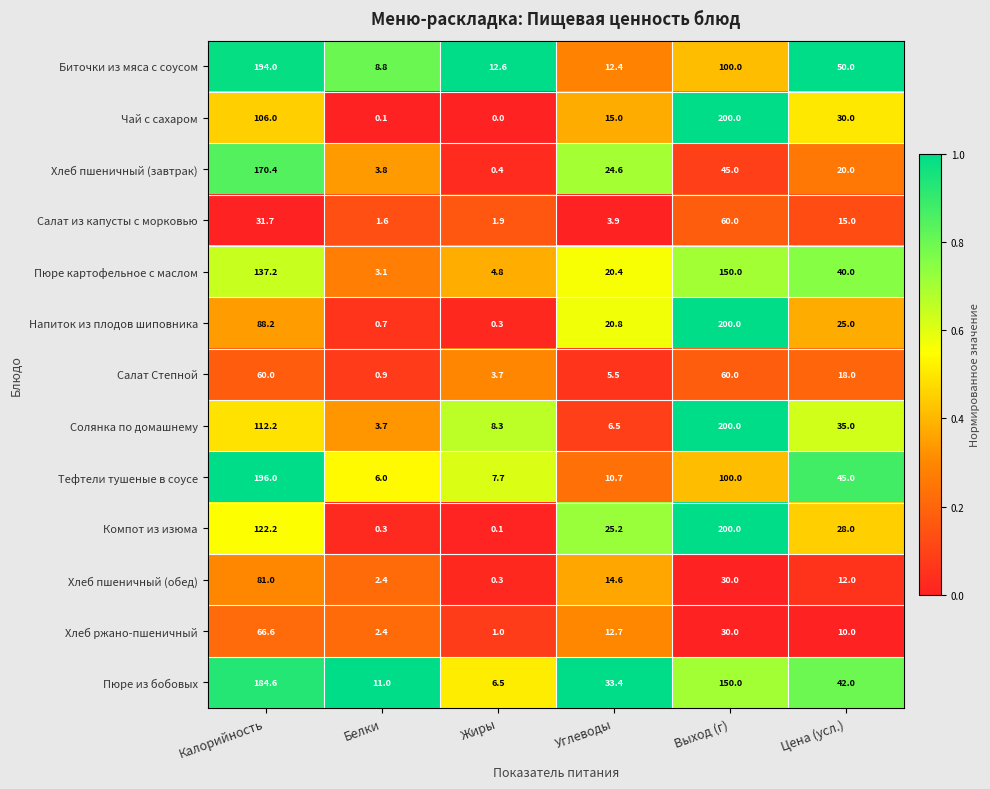

Is it true that Салат из капусты с морковью equals 15.0 at Цена (усл.)?

True